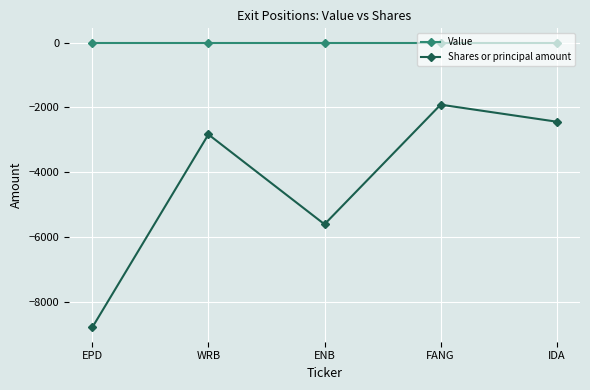

How many data points in Shares or principal amount are less than -2835?

2